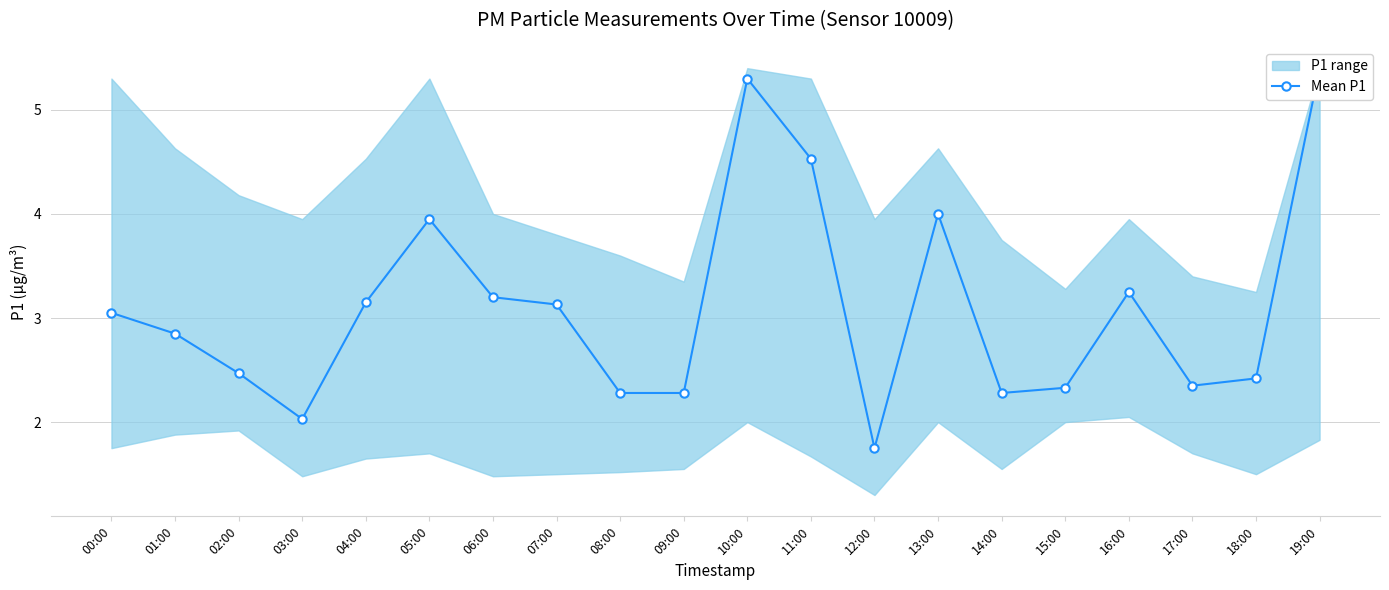

What is the difference between the maximum and minimum values?

3.7